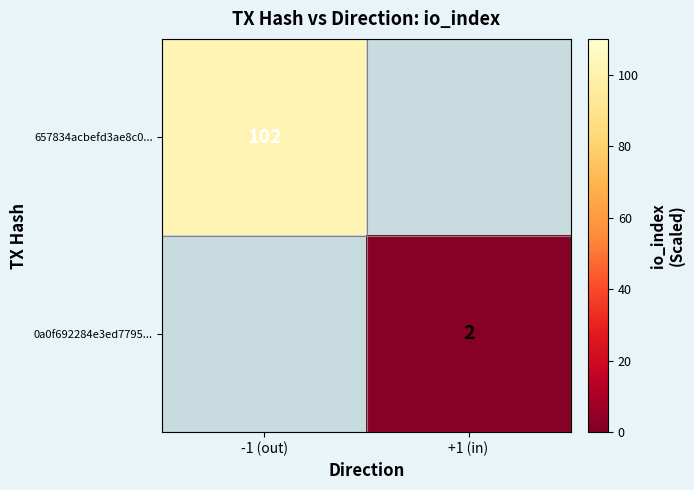

The 0a0f692284e3ed7795... series shows 2 at +1 (in). True or false?

True